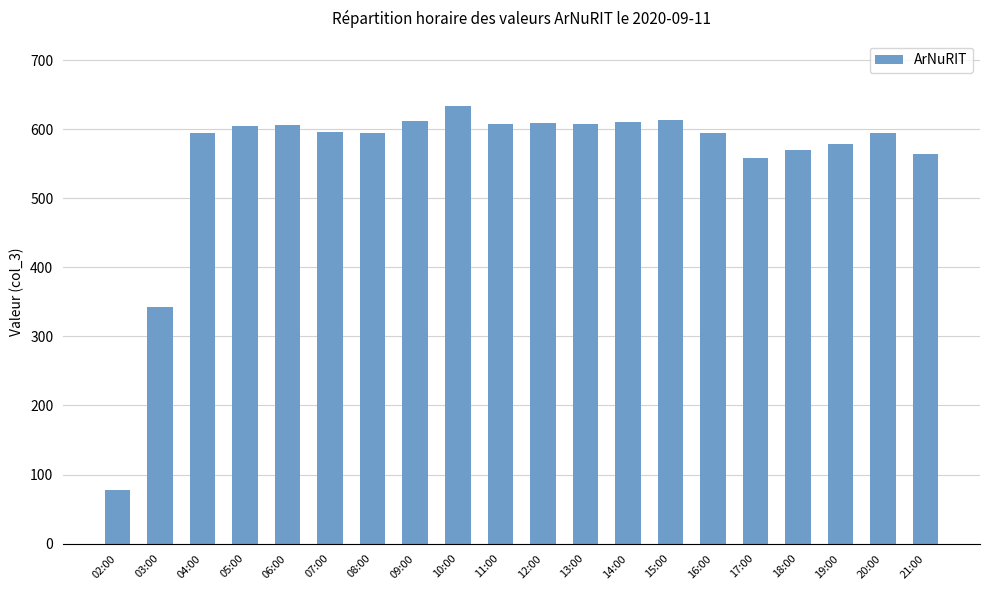

What is the value of the 11th bar from the left?

609